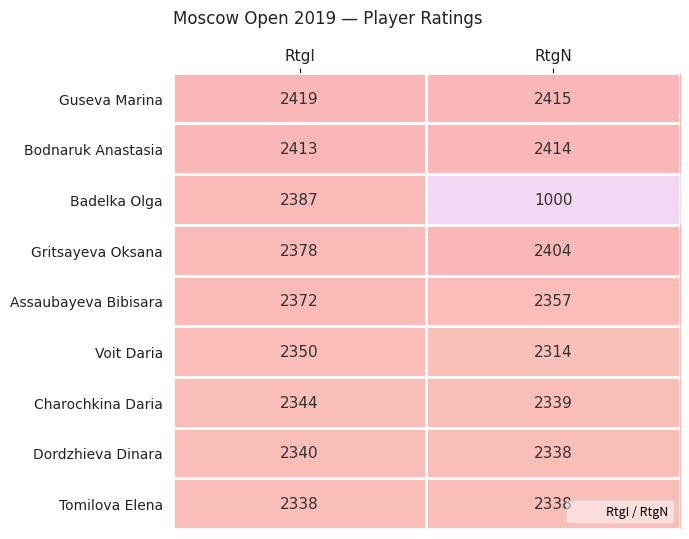

What is the sum of all Dordzhieva Dinara values?

4678